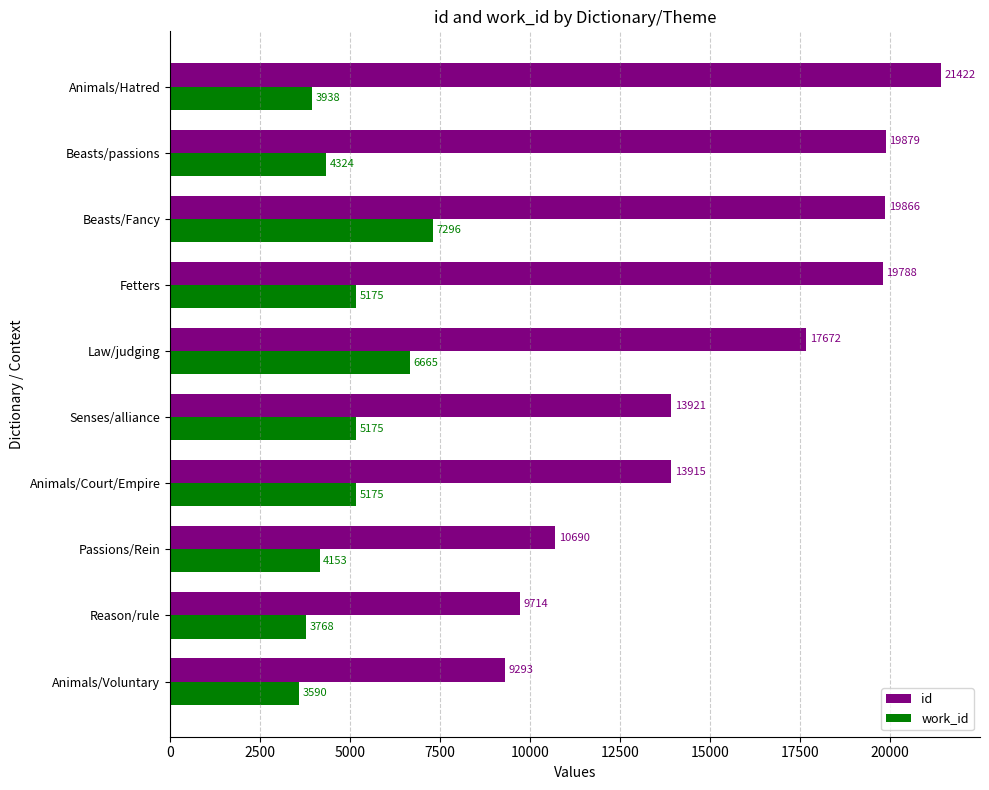

How many data points does each series have?

10